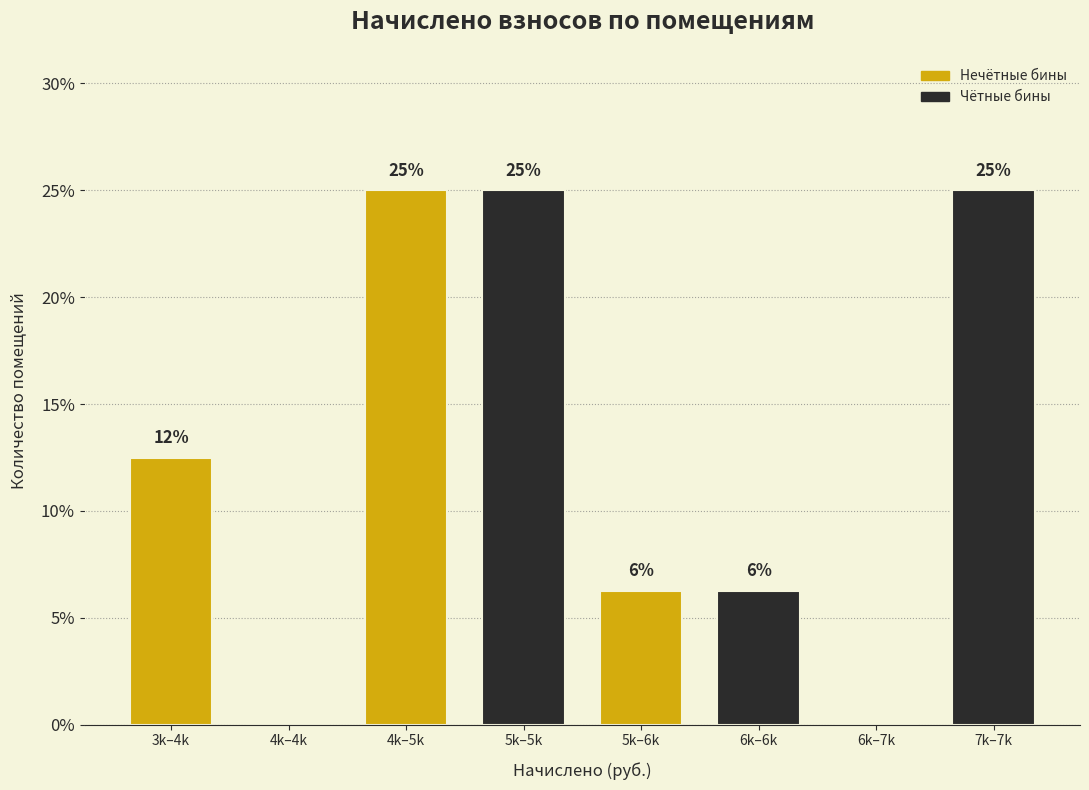

Is it true that the value at 6k–6k is 9.1?

False